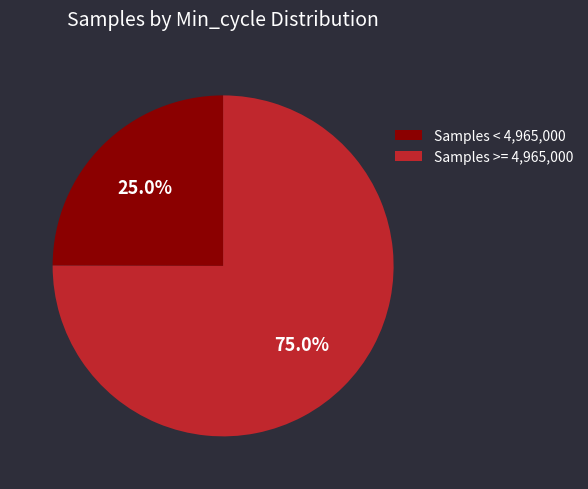

What is the ratio of the value at Samples >= 4,965,000 to the value at Samples < 4,965,000?

3.0